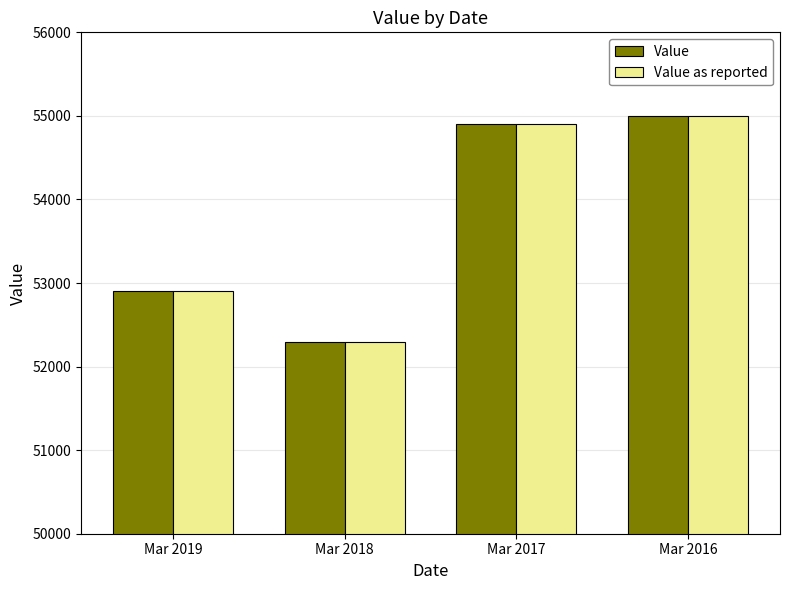

At how many categories does at least one series exceed 52324?

3